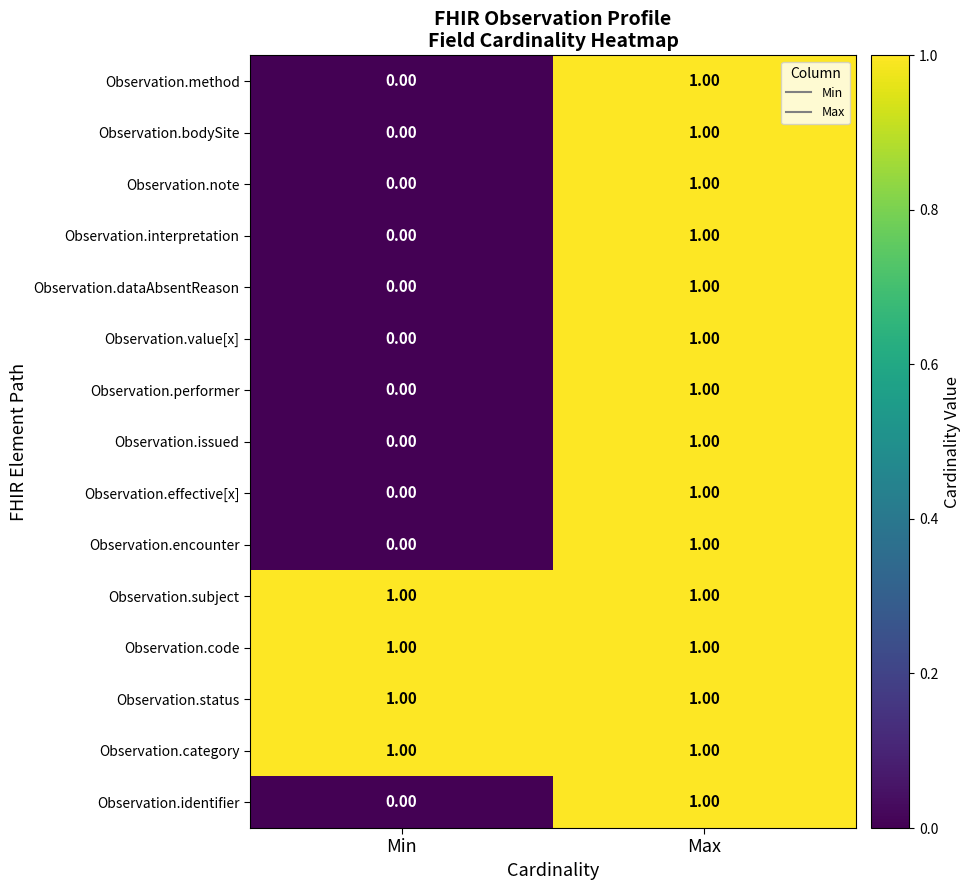

Rank the categories by Observation.note value from lowest to highest.

Min, Max